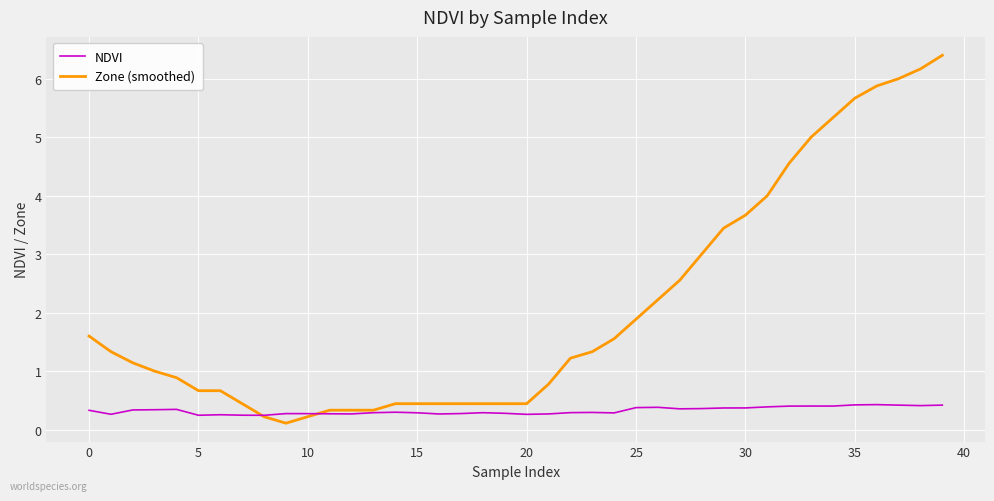

Does the chart have visible grid lines?

Yes